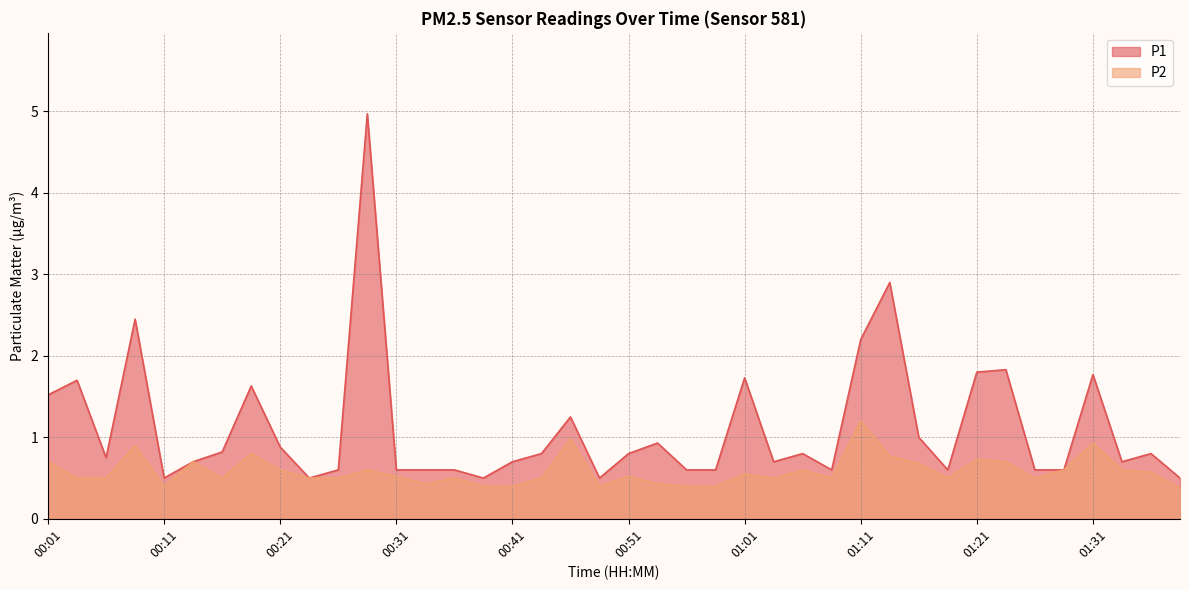

Reading left to right, list all the values displayed in this chart.

P1: 1.5	1.7	0.8	2.5	0.5	0.7	0.8	1.6	0.9	0.5	0.6	5.0	0.6	0.6	0.6	0.5	0.7	0.8	1.2	0.5	0.8	0.9	0.6	0.6	1.7	0.7	0.8	0.6	2.2	2.9	1.0	0.6	1.8	1.8	0.6	0.6	1.8	0.7	0.8	0.5
P2: 0.7	0.5	0.5	0.9	0.4	0.7	0.5	0.8	0.6	0.5	0.5	0.6	0.5	0.4	0.5	0.4	0.4	0.5	1.0	0.4	0.5	0.4	0.4	0.4	0.6	0.5	0.6	0.5	1.2	0.8	0.7	0.5	0.7	0.7	0.5	0.6	0.9	0.6	0.6	0.4